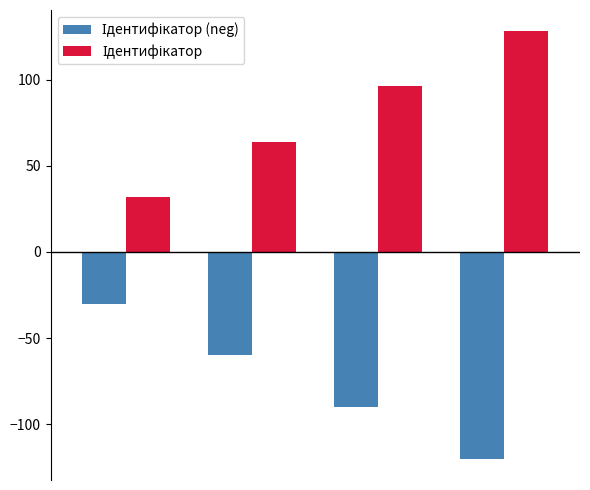

What is the maximum value shown in the chart?

128